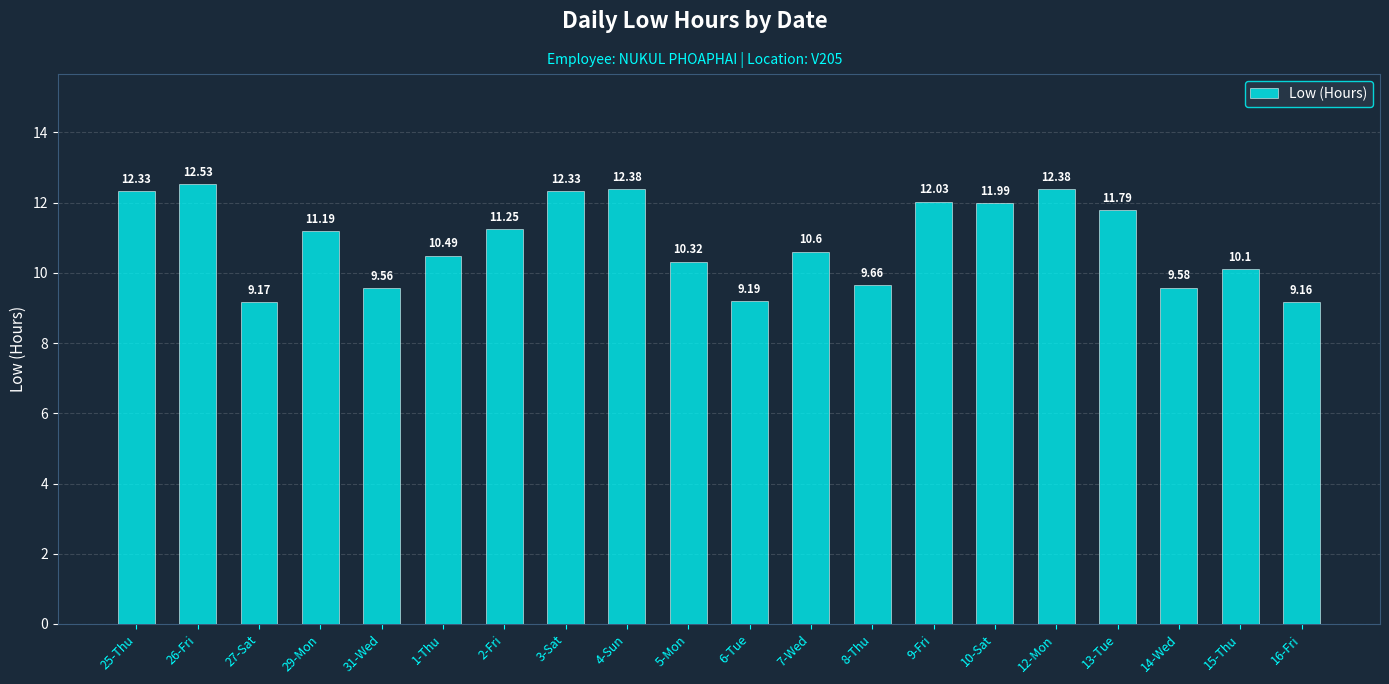

What is the difference between the maximum and minimum values?

3.4